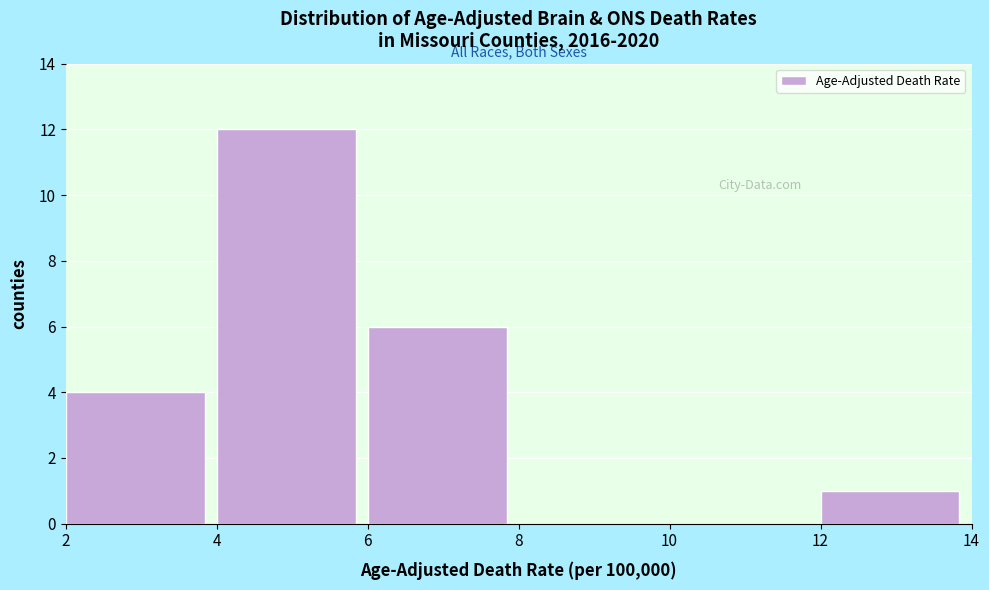

Which range on the x-axis has the tallest bar?

4 to 6